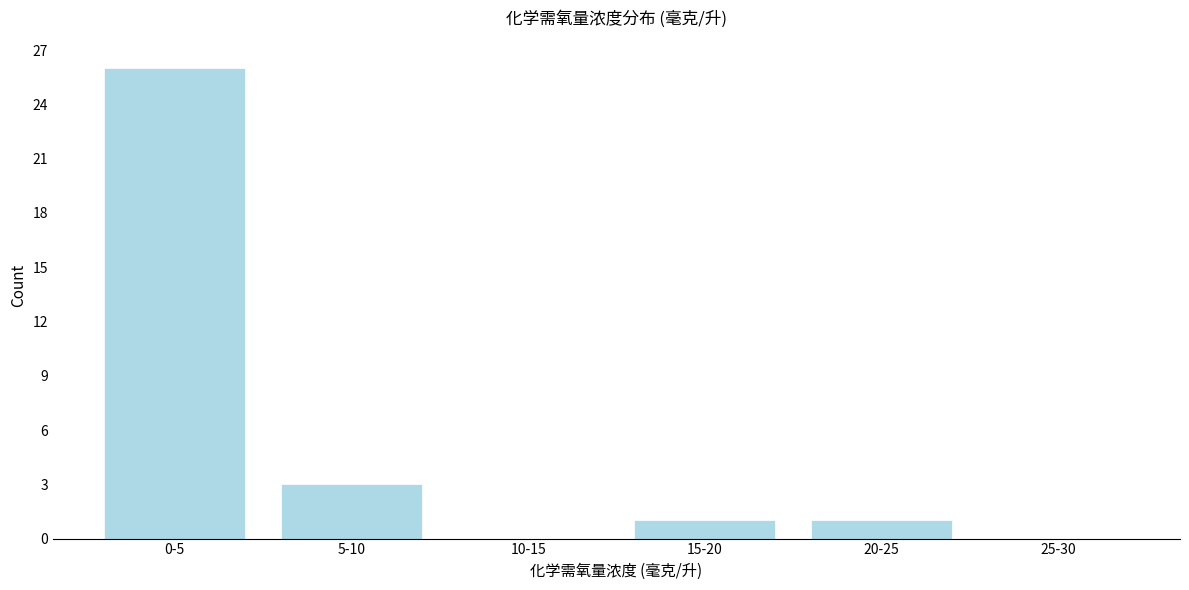

Reading right to left, list all the values displayed in this chart.

25-30=0	20-25=1	15-20=1	10-15=0	5-10=3	0-5=26